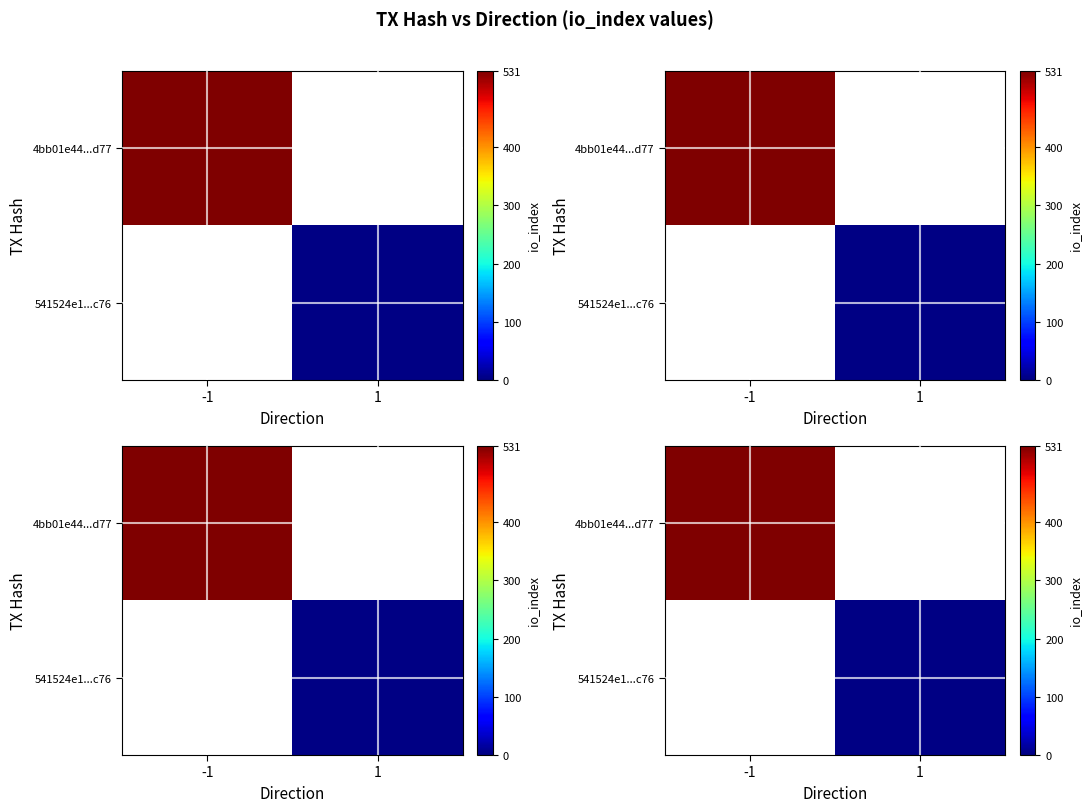

How many values in 541524e1...c76 are above zero?

1